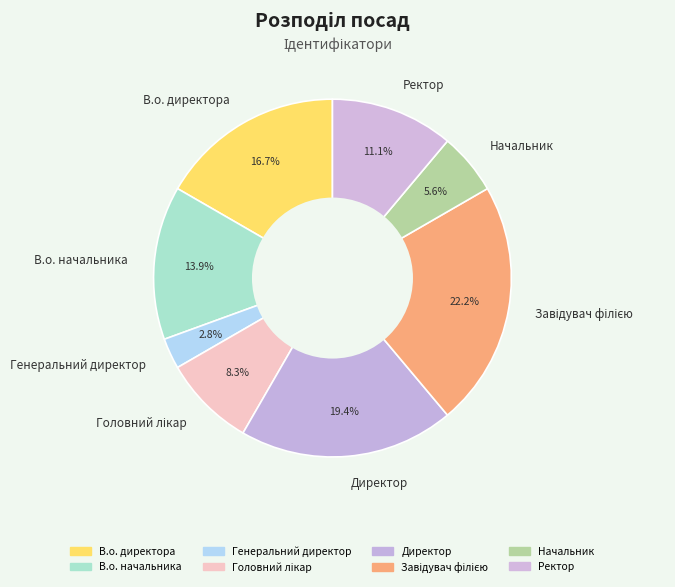

Approximately how many times larger is the value at Начальник compared to Директор?

0.3